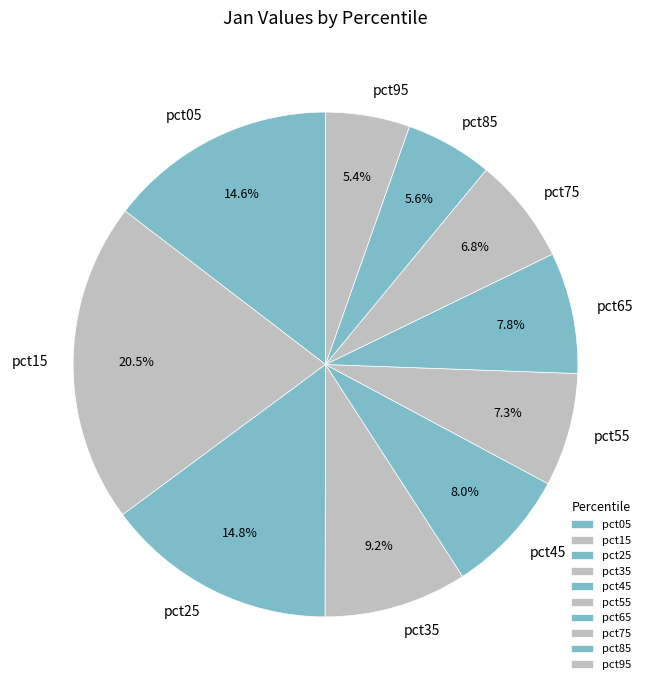

Is it true that pct35 is 19% of the pie?

False